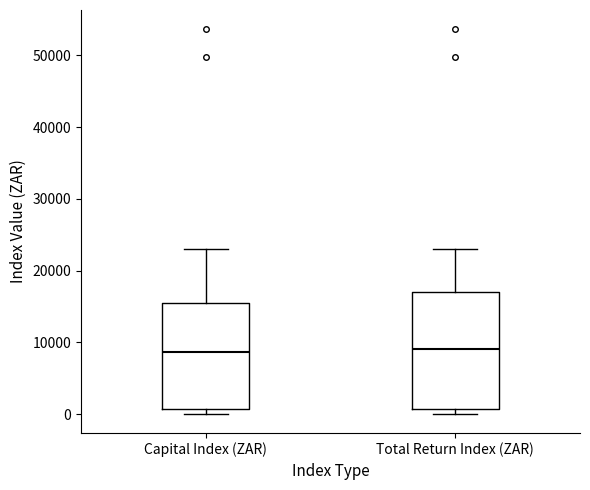

Reading left to right, read every box against the y-axis: the position of its median line, the range the box covers, and the ends of its whiskers. The values are not printed on the chart, so give them approximately, as read against the axis.

Capital Index (ZAR): median 9000, box 1000 to 15000, whiskers 0 to 23000
Total Return Index (ZAR): median 9000, box 1000 to 17000, whiskers 0 to 23000